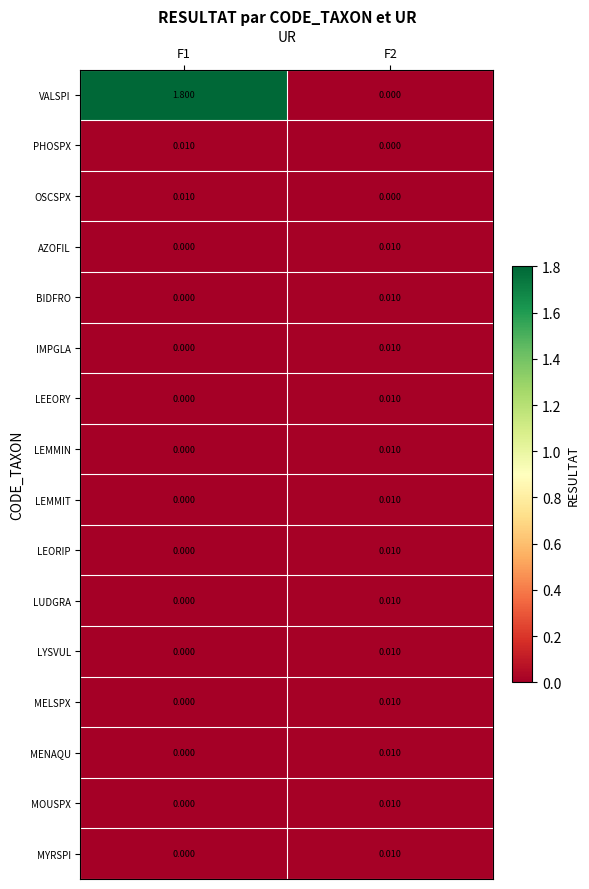

Which series has the widest spread of values?

VALSPI